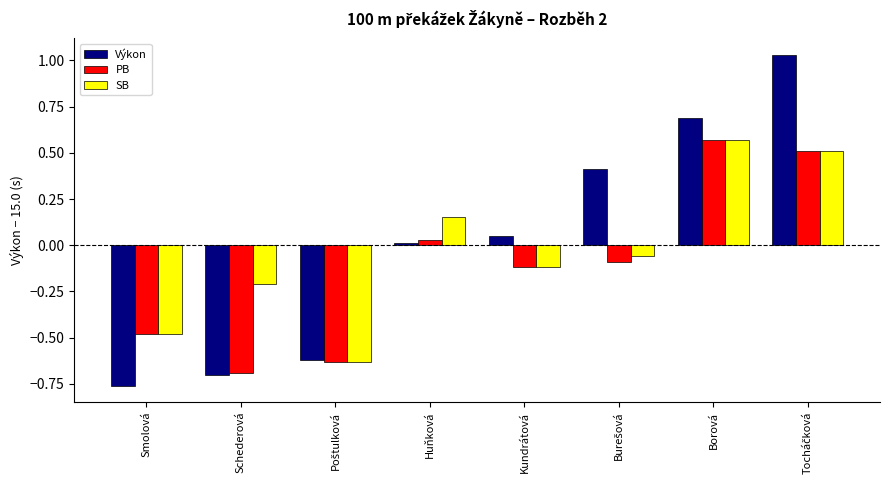

What is the label of the 5th bar from the left?

Kundrátová